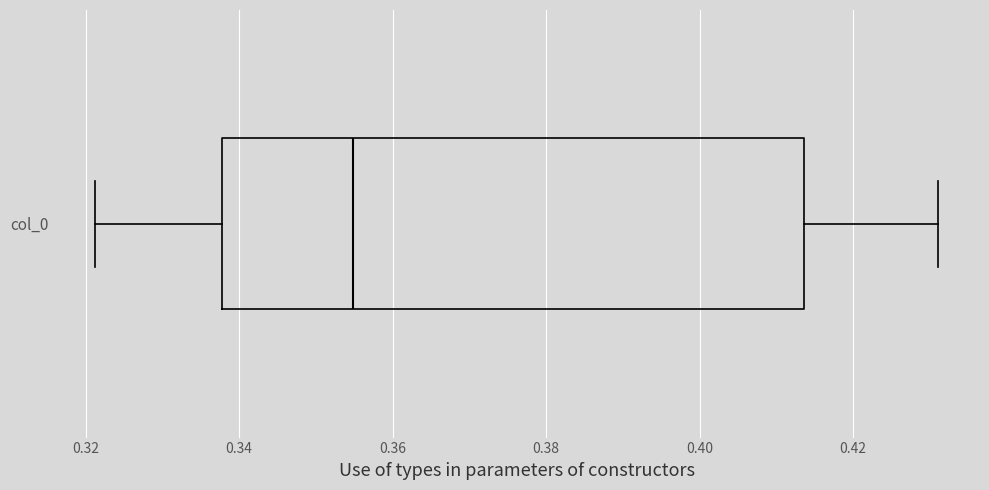

Transcribe this box plot: give where the median line is, the range the box spans, and where the two whiskers end, as read against the x-axis. The values are not printed on the chart, so give them approximately, as read against the axis.

median 0.354, box 0.338 to 0.414, whiskers 0.322 to 0.432